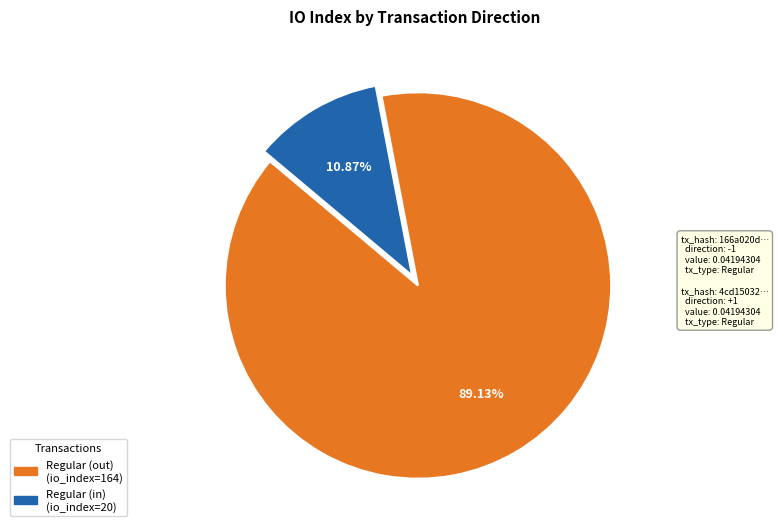

Is there a majority slice in this chart?

Yes